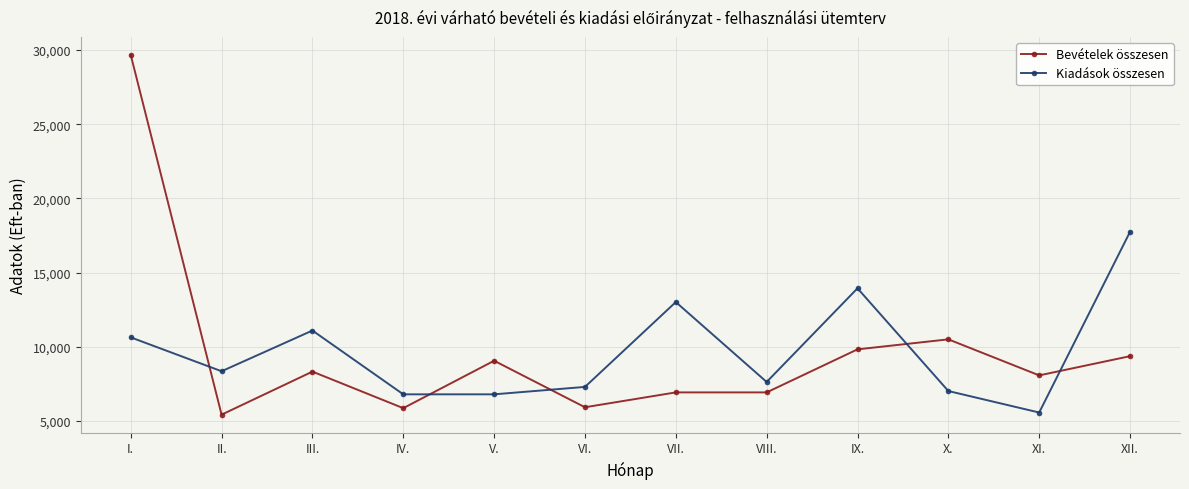

What is the label of the 11th point from the left?

XI.